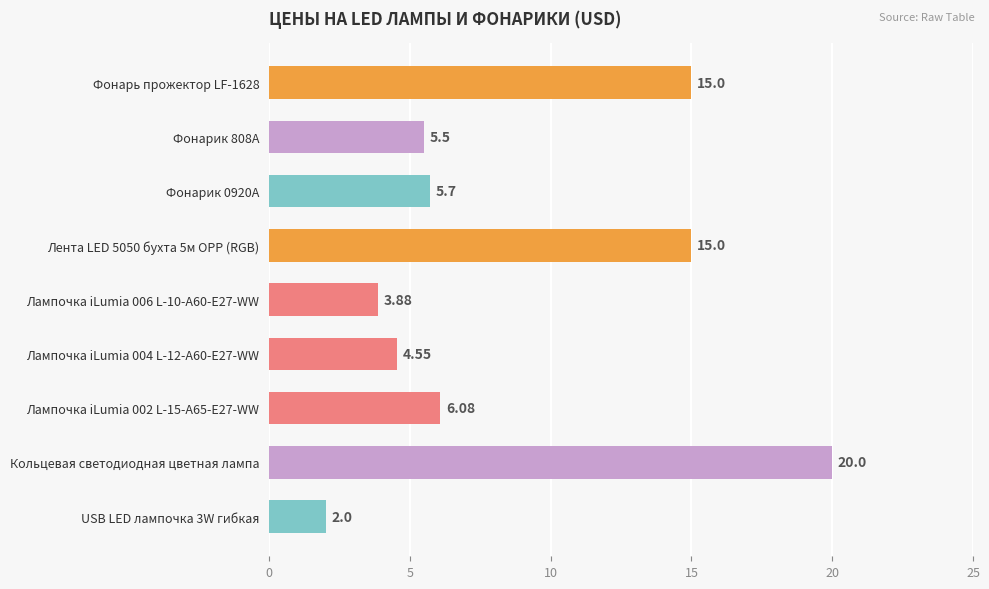

What is the average value?

8.6